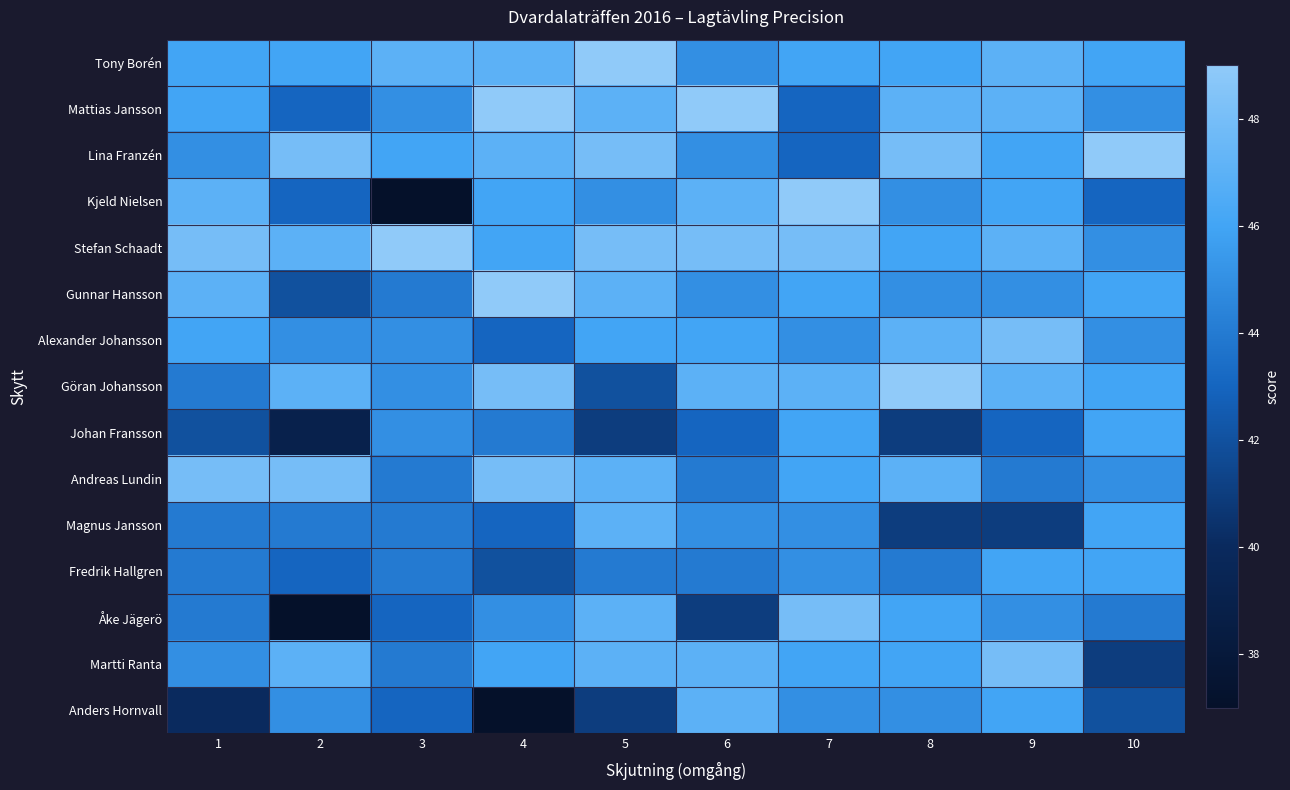

What is the spread (max minus min) of values at 1?

8